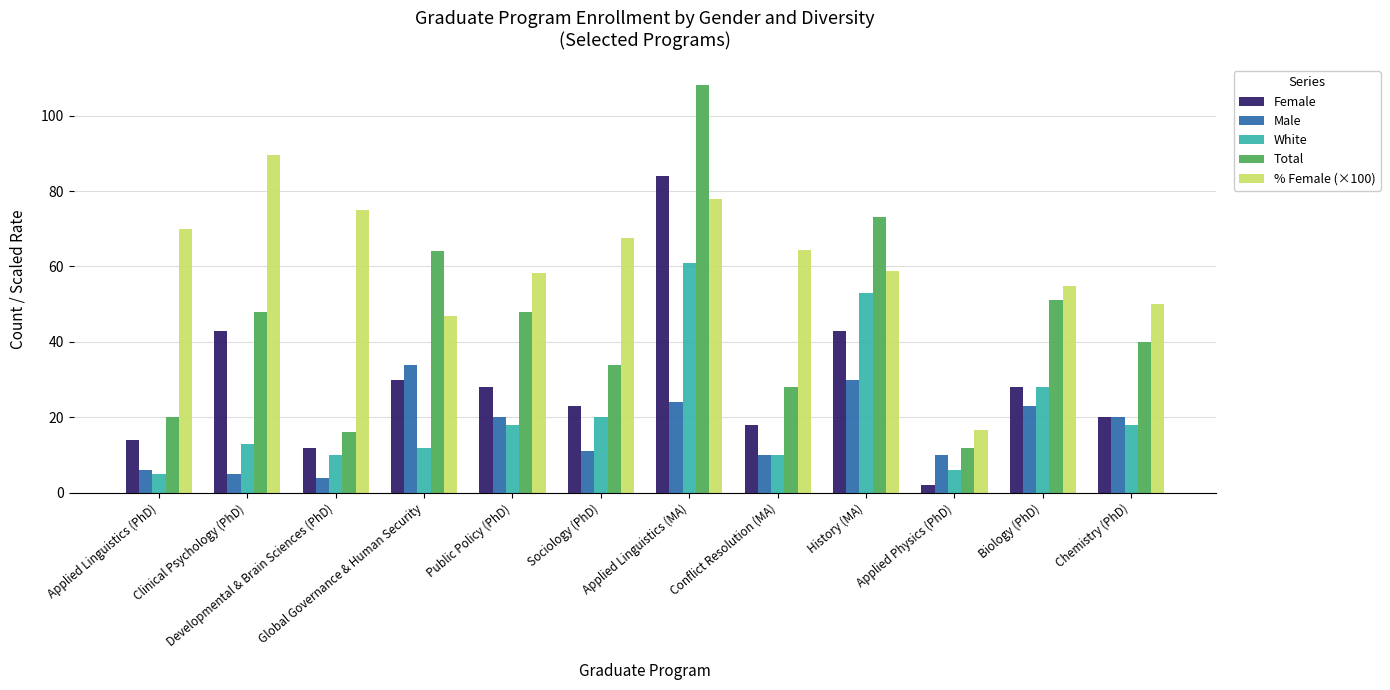

Is it true that Male equals 15.2 at Conflict Resolution (MA)?

False